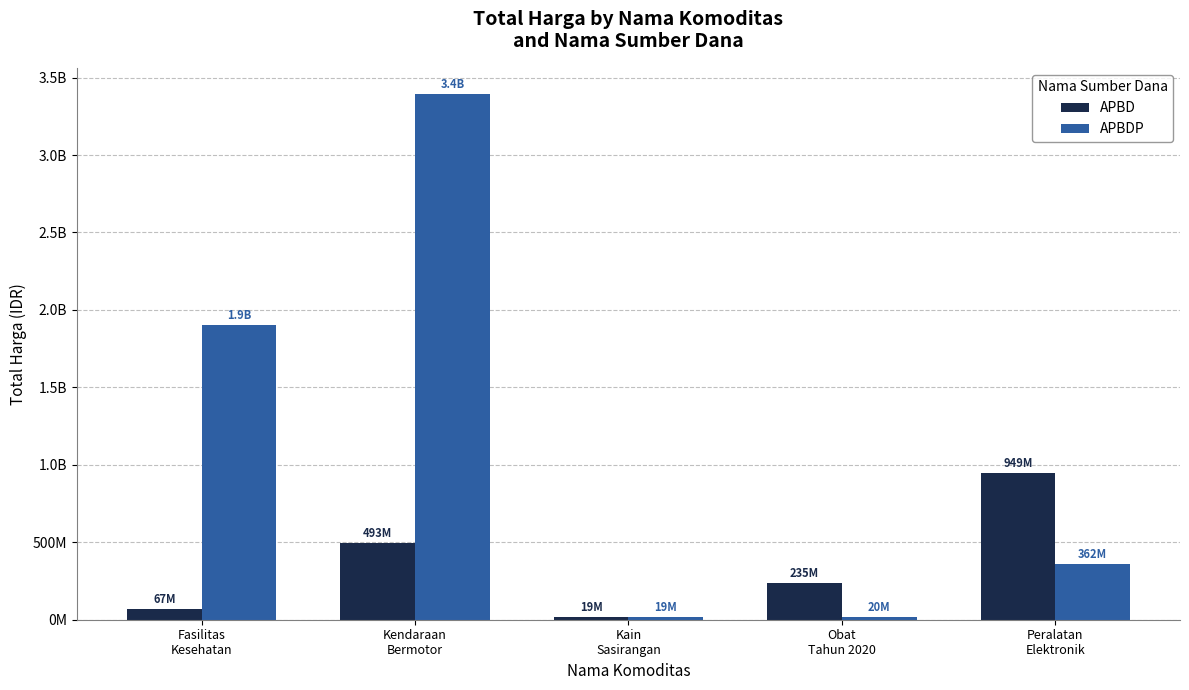

At which category is the sum across all series the highest?

Kendaraan
Bermotor